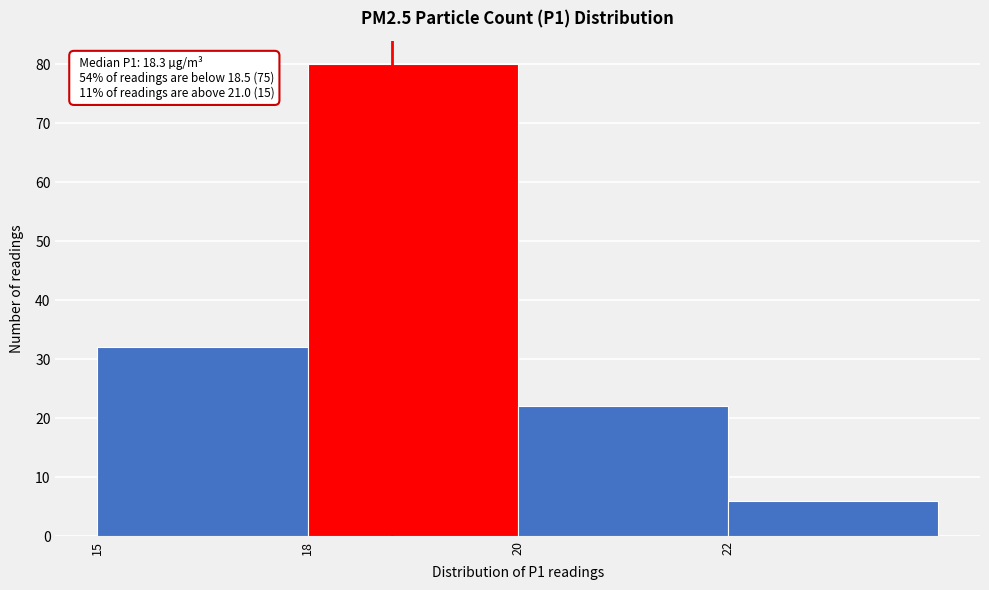

Reading left to right, list all the values displayed in this chart.

32	80	22	6